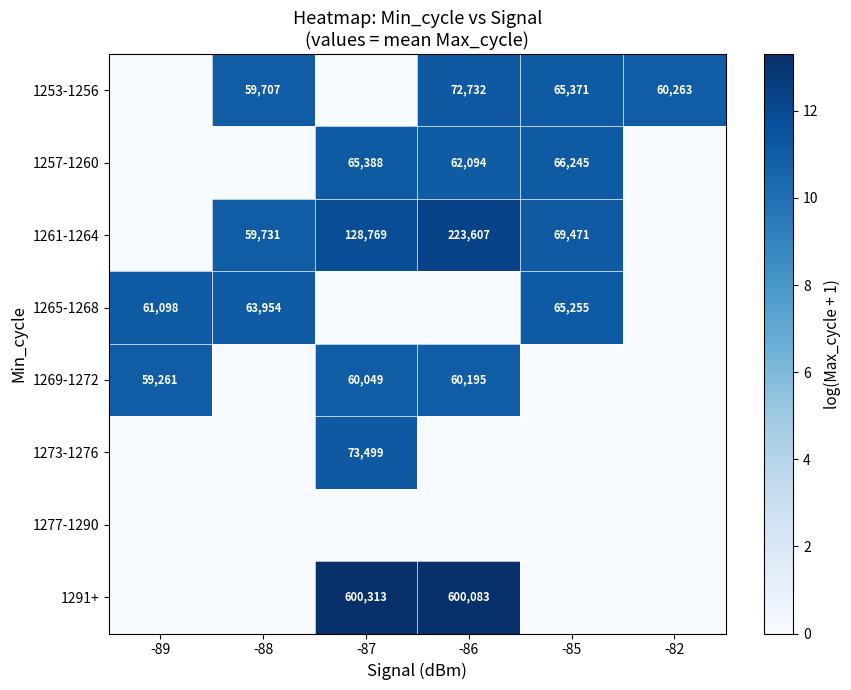

The 1291+ series shows 600313 at -87. True or false?

True